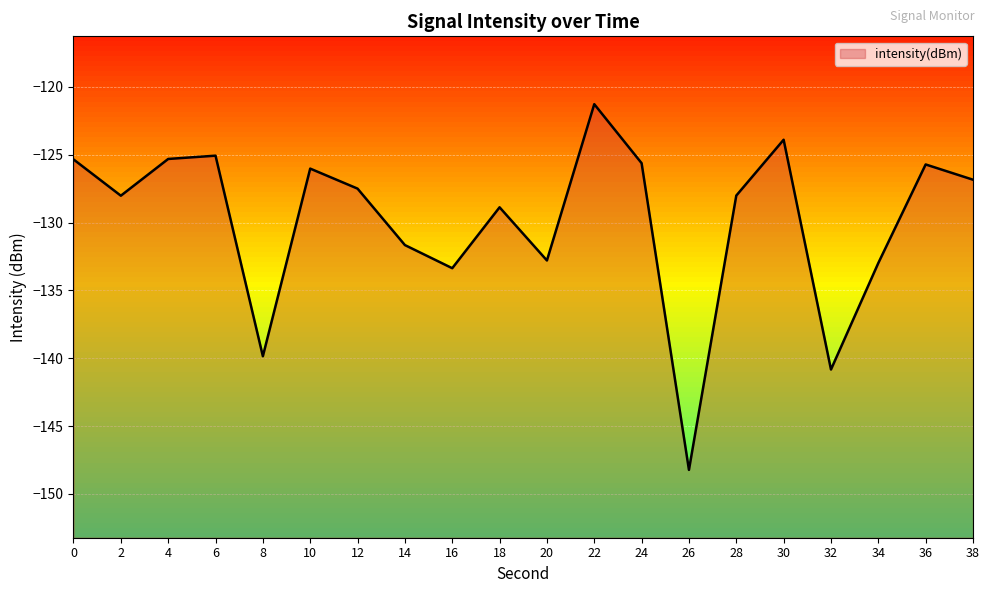

What is the maximum value shown in the chart?

-121.3